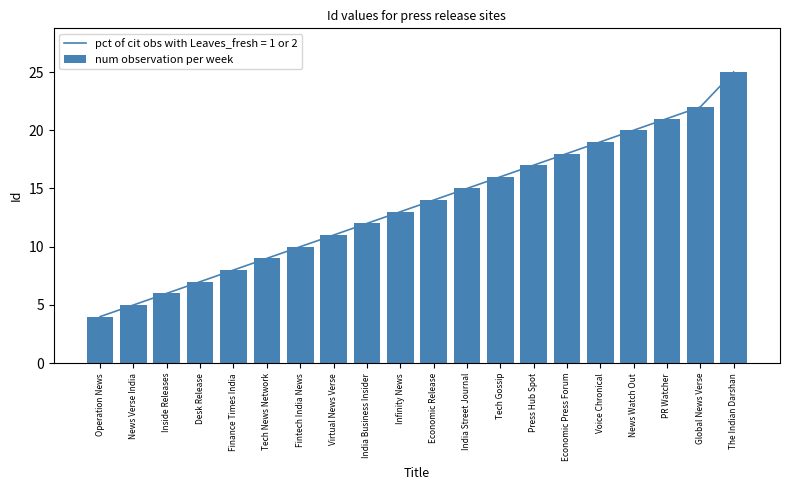

What is the label of the 15th bar from the right?

Tech News Network